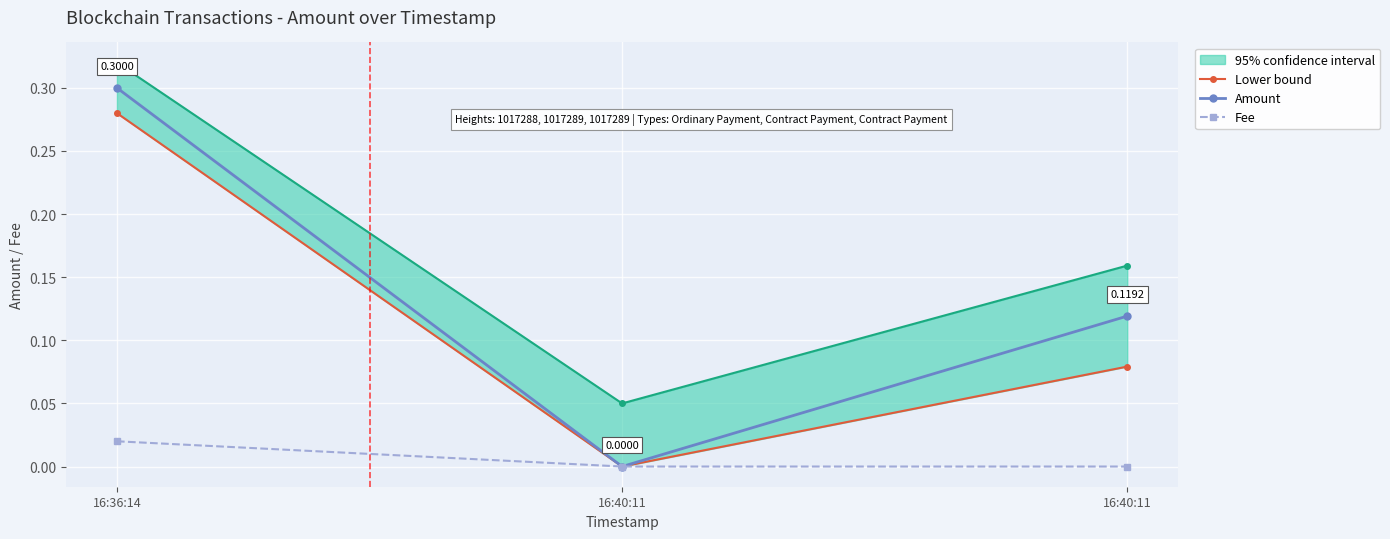

How many lines are shown in the chart?

3